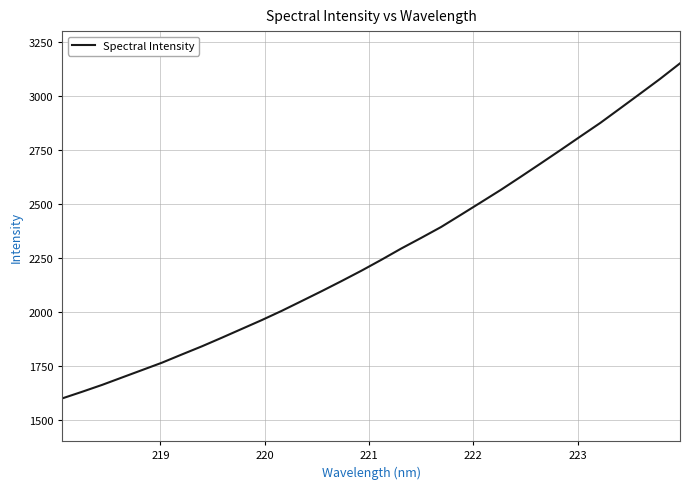

What is the smallest value displayed?

1598.3